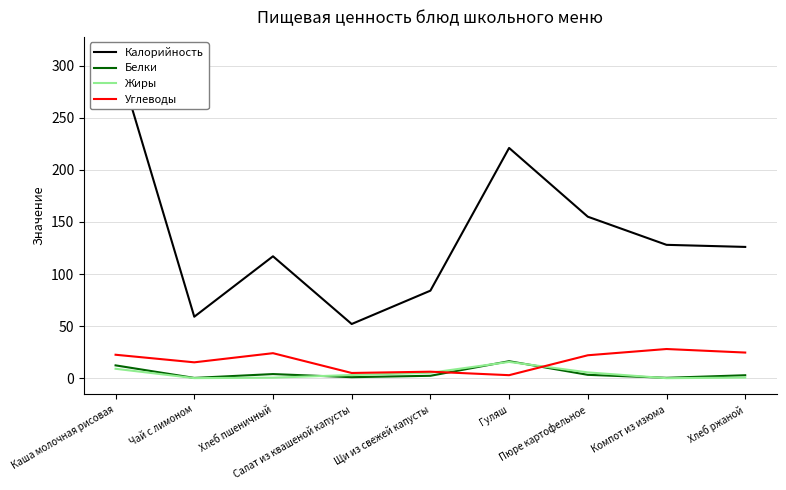

List the labels in order of Калорийность value, largest first.

Каша молочная рисовая, Гуляш, Пюре картофельное, Компот из изюма, Хлеб ржаной, Хлеб пшеничный, Щи из свежей капусты, Чай с лимоном, Салат из квашеной капусты